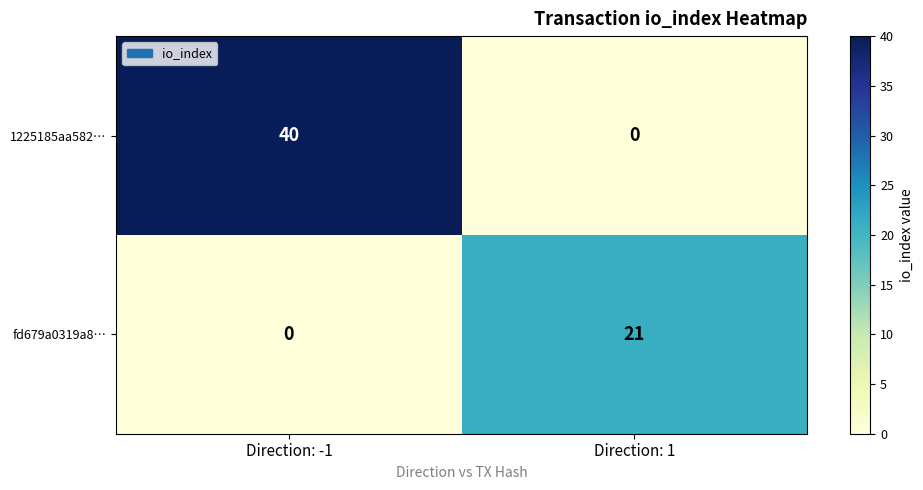

Which series has the largest total across all categories?

1225185aa582…